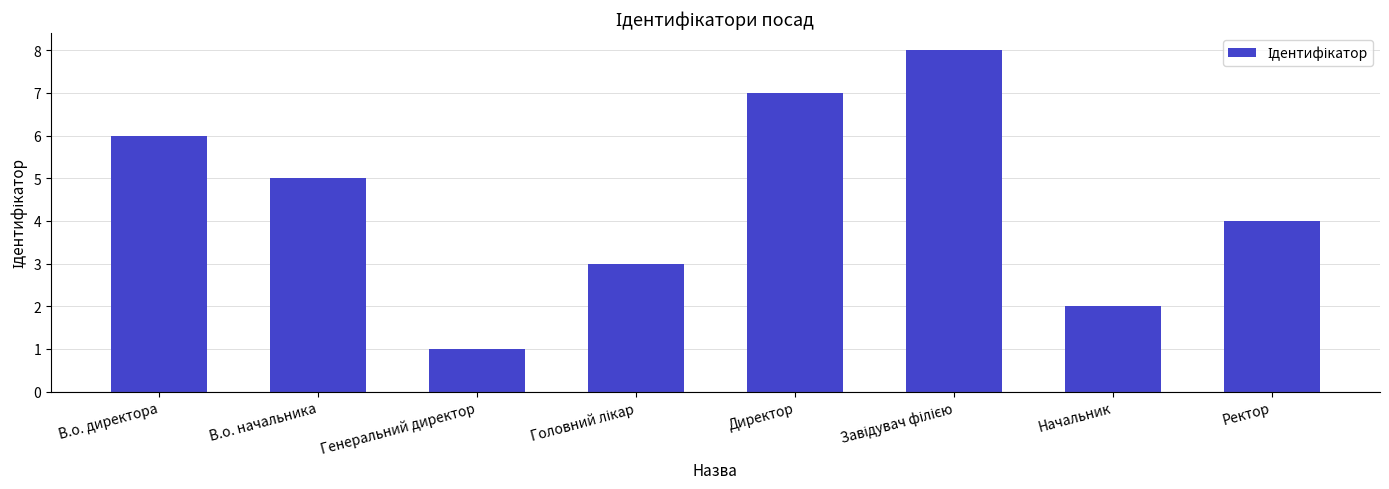

Count the values in the range 3 to 7.

5